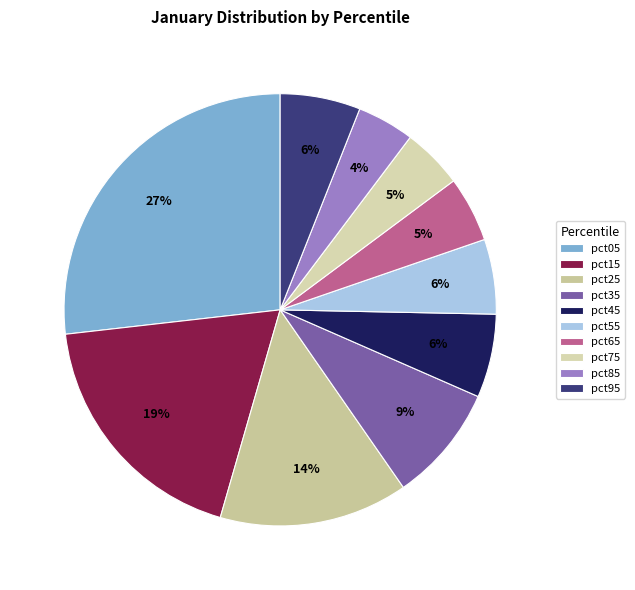

What percentage is the pct85 slice, to the nearest percent?

4%